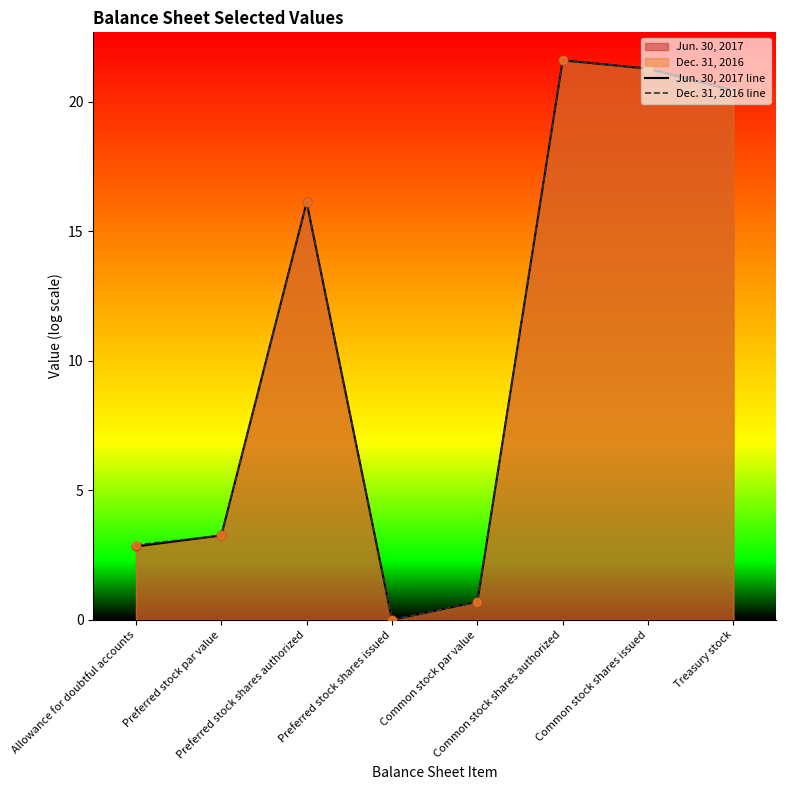

What is the maximum value for Jun. 30, 2017 line?

21.6